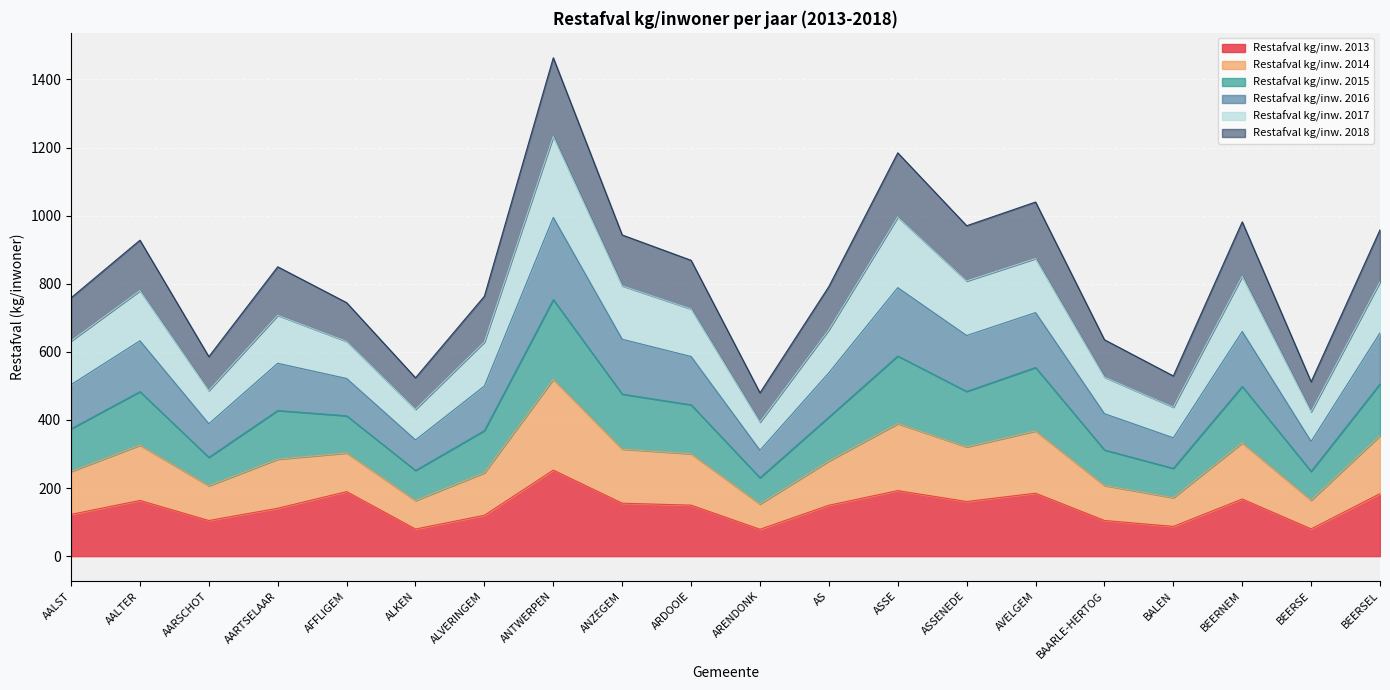

What is the label of the 8th point from the left?

ANTWERPEN